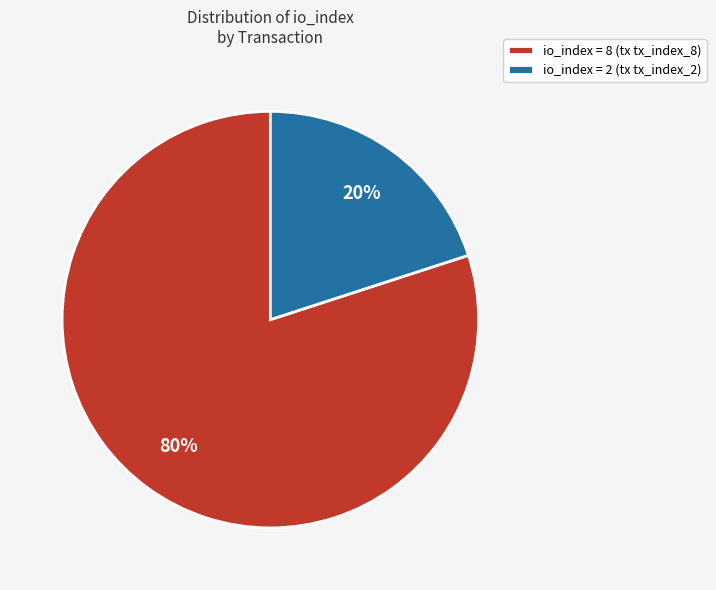

How many segments does this pie chart have?

2